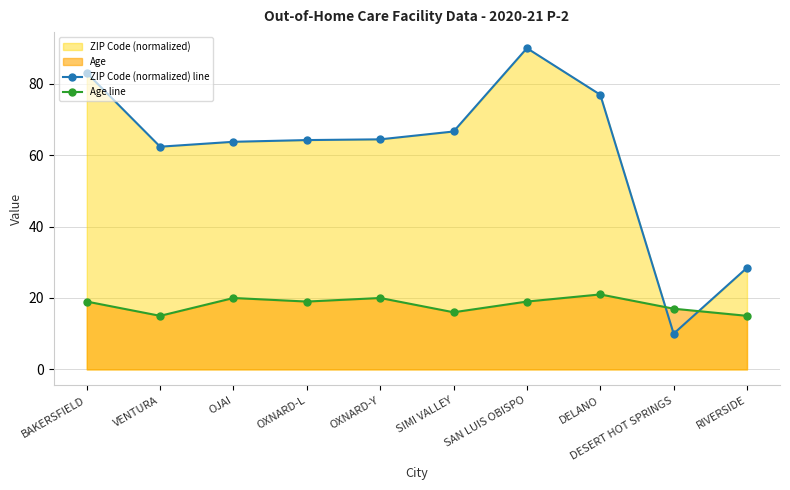

How many data points in ZIP Code (normalized) line are less than 64?

4